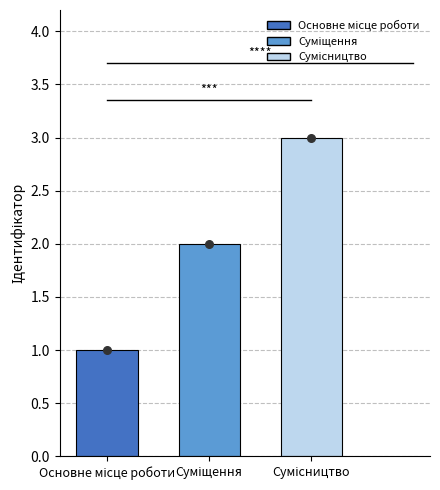

Which has a higher value, Сумісництво or Суміщення?

Сумісництво